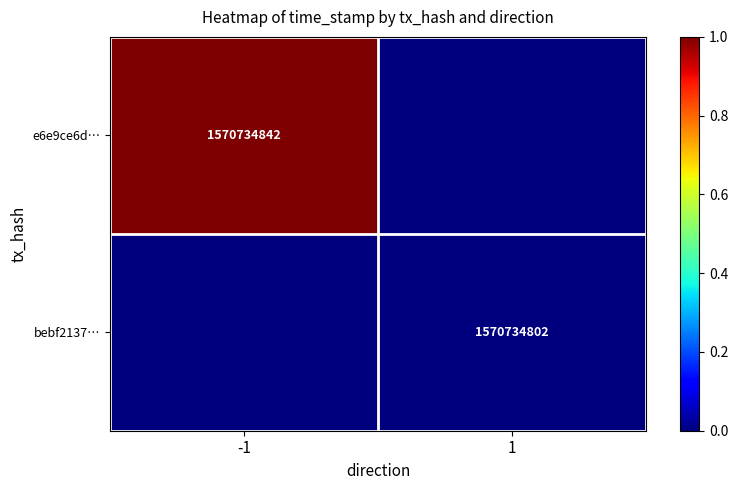

Is the value of e6e9ce6d… at -1 greater than the value of bebf2137… at 1?

Yes